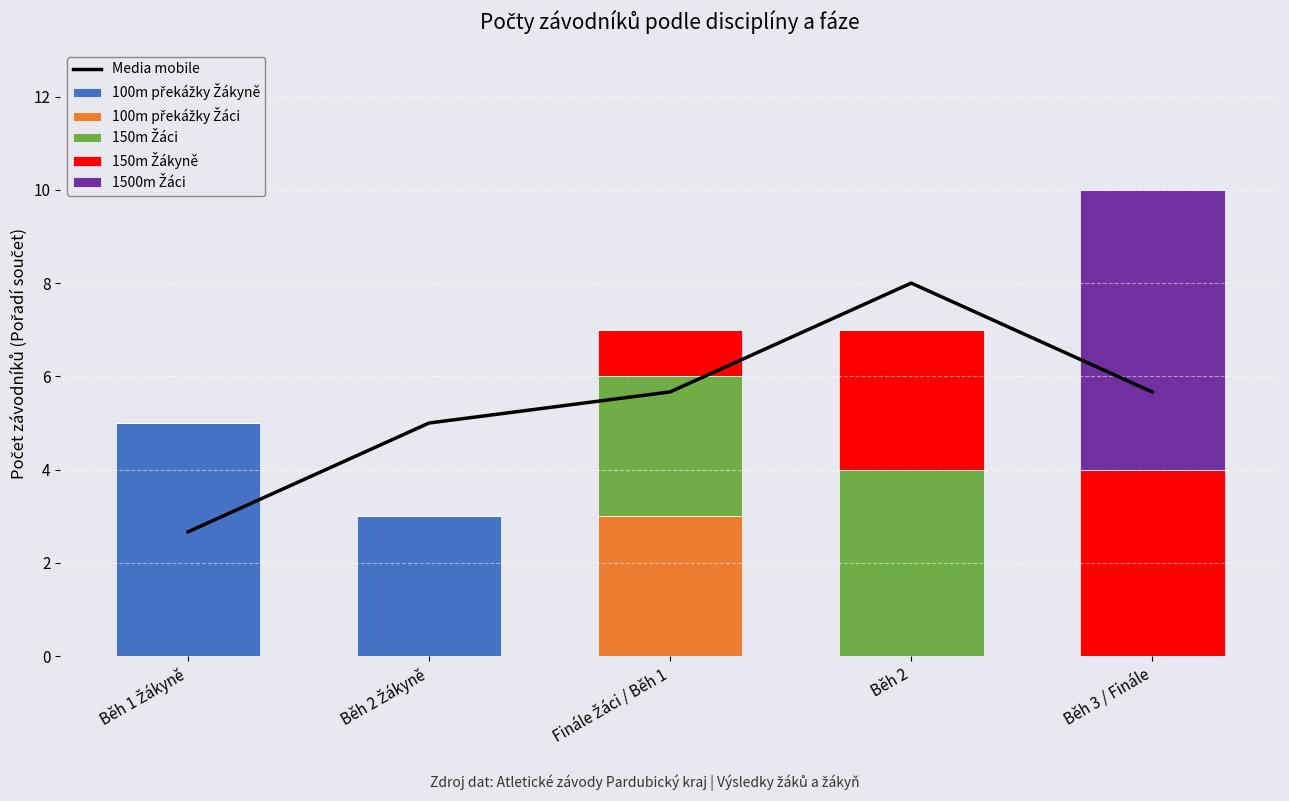

Reading left to right, what are all the values shown in this chart?

Media mobile: 2.7	5.0	5.7	8.0	5.7
100m překážky Žákyně: 5.0	3.0	0.0	0.0	0.0
100m překážky Žáci: 0.0	0.0	3.0	0.0	0.0
150m Žáci: 0.0	0.0	3.0	4.0	0.0
150m Žákyně: 0.0	0.0	1.0	3.0	4.0
1500m Žáci: 0.0	0.0	0.0	0.0	6.0